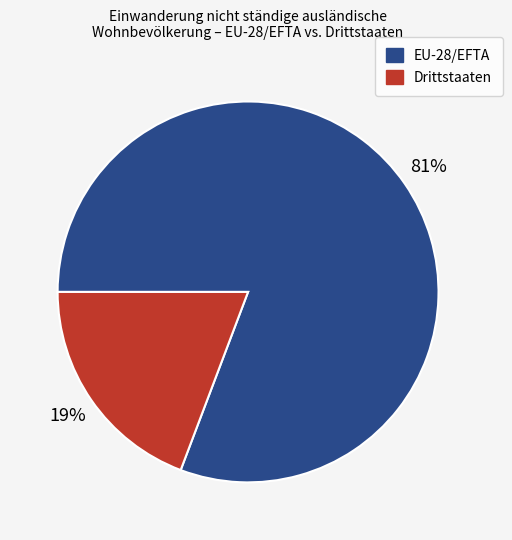

To the nearest percent, what is the difference between the largest and smallest slice percentages?

62%